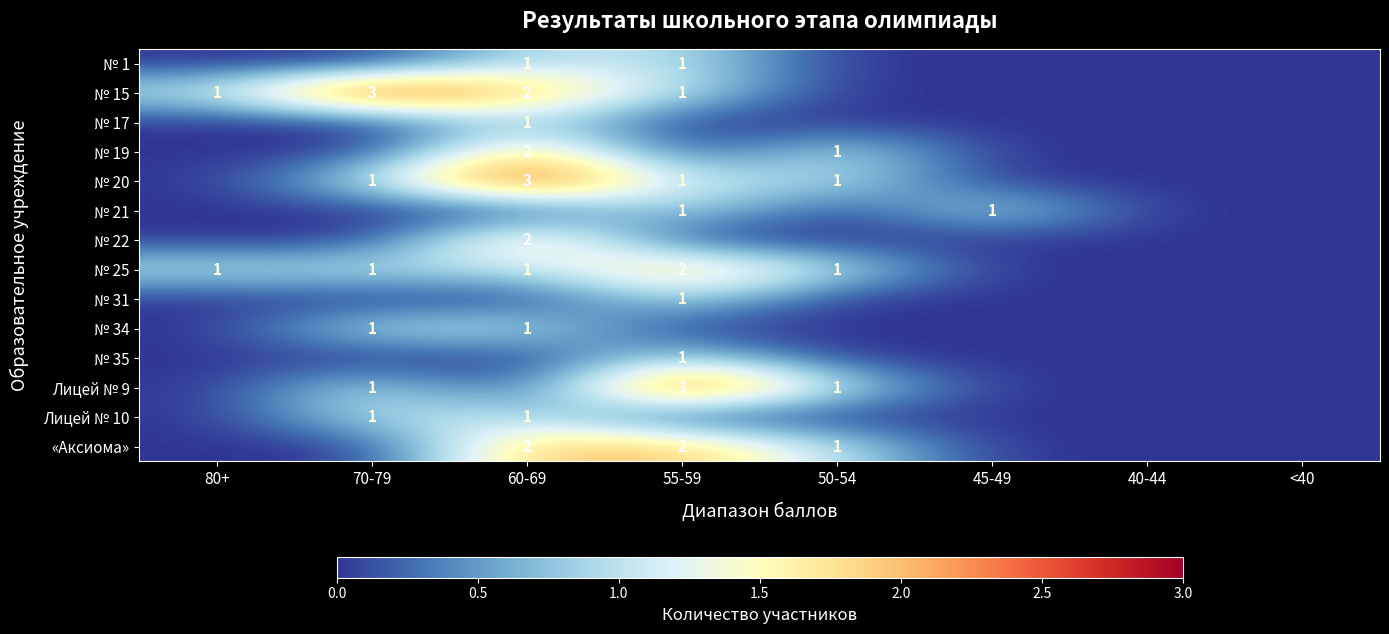

The value of № 17 at 60-69 is 1. True or false?

True